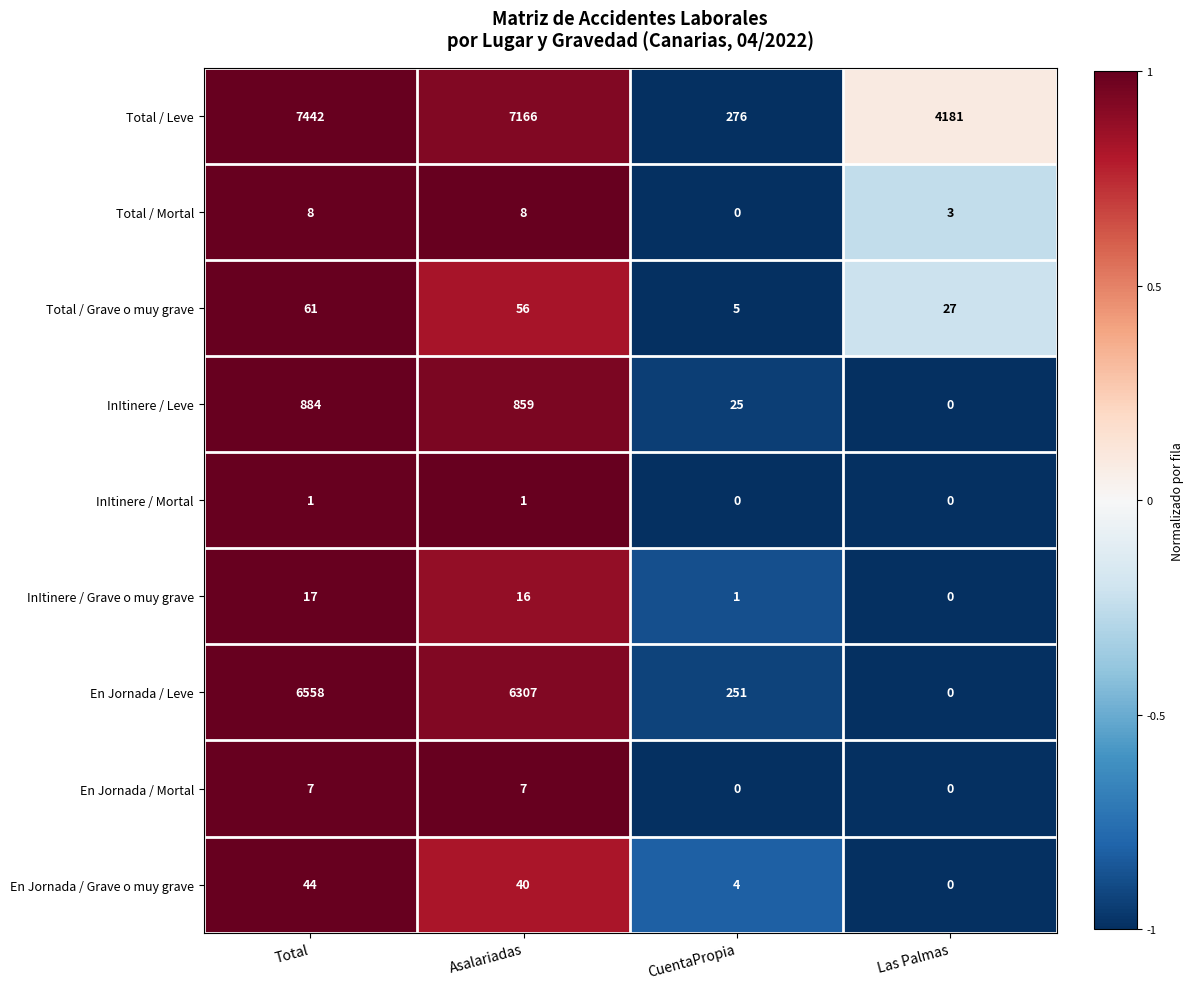

What is the total value across all series at Las Palmas?

4211